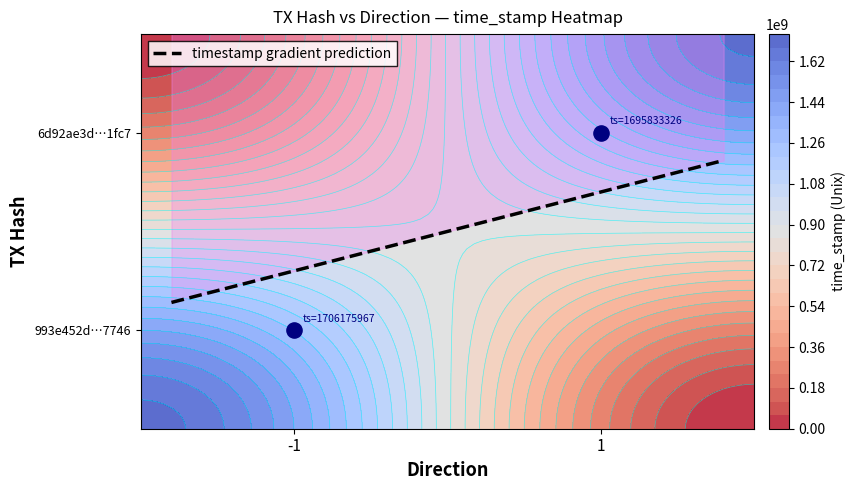

What is the difference between the 993e452d6eeca0da7aa6e6b66041fd3f2ff7746 values at time_stamp and direction?

1706175968